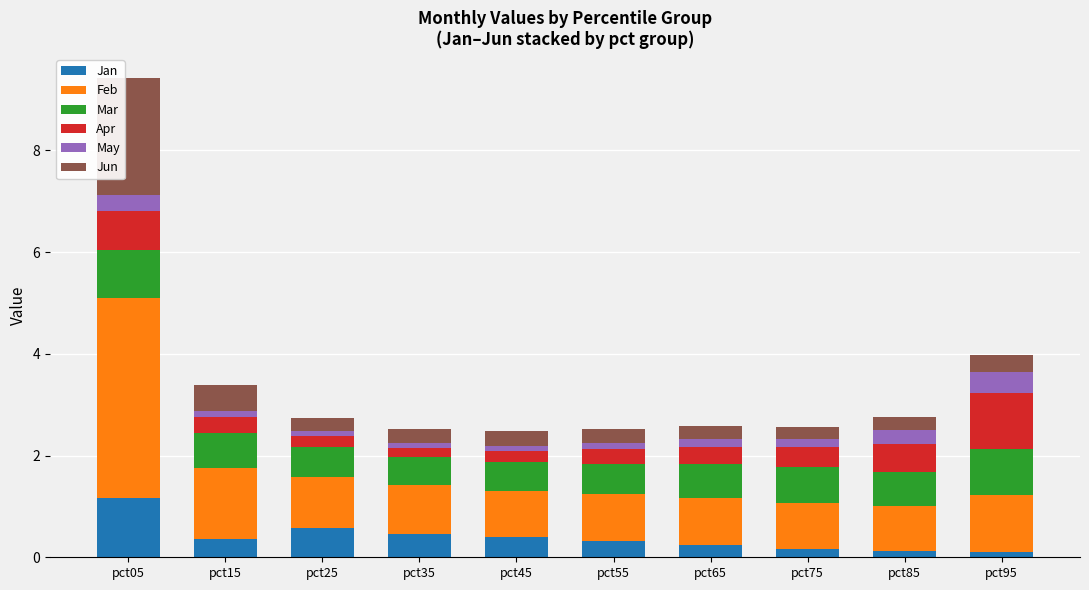

What is the difference between the second highest and second lowest values in the Jan series?

0.5